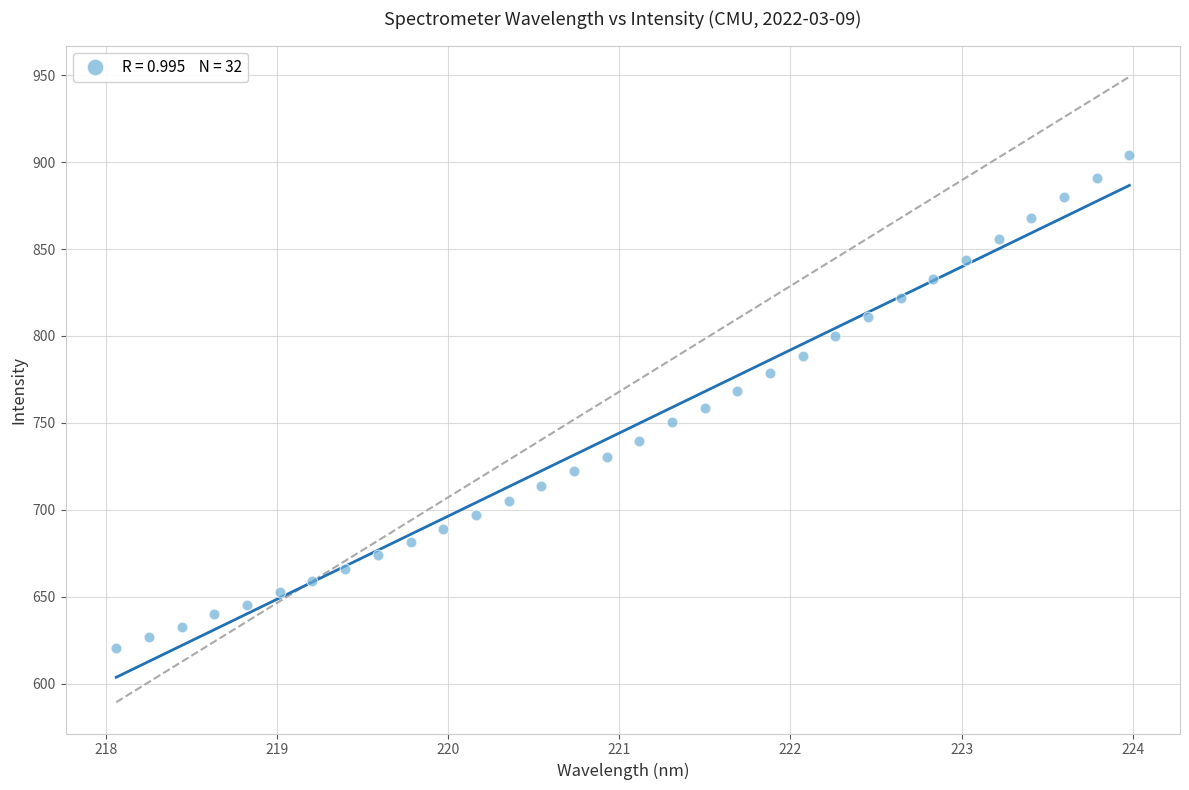

What is the range of Y values (max minus min)?

283.6